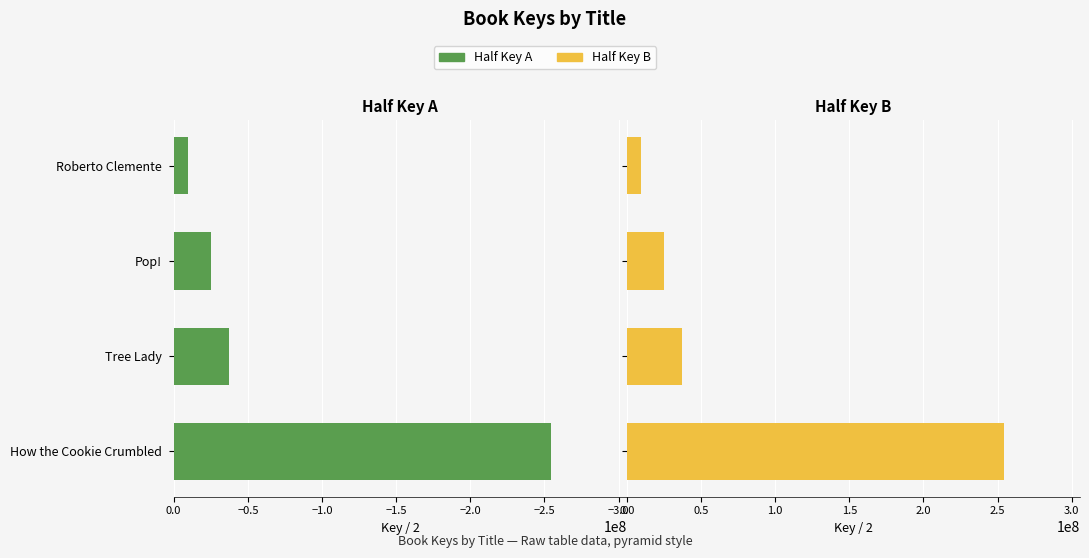

True or false: Left (Half Key) has a value of -13212066.2 at Pop!.

False